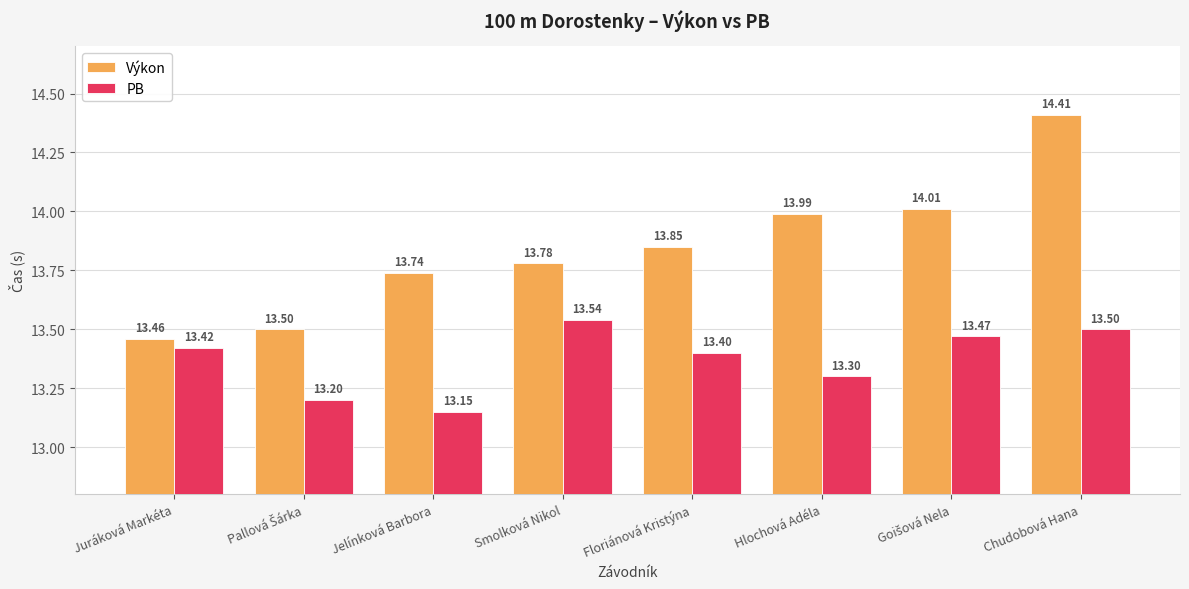

List the series in order of their peak value, lowest first.

PB, Výkon